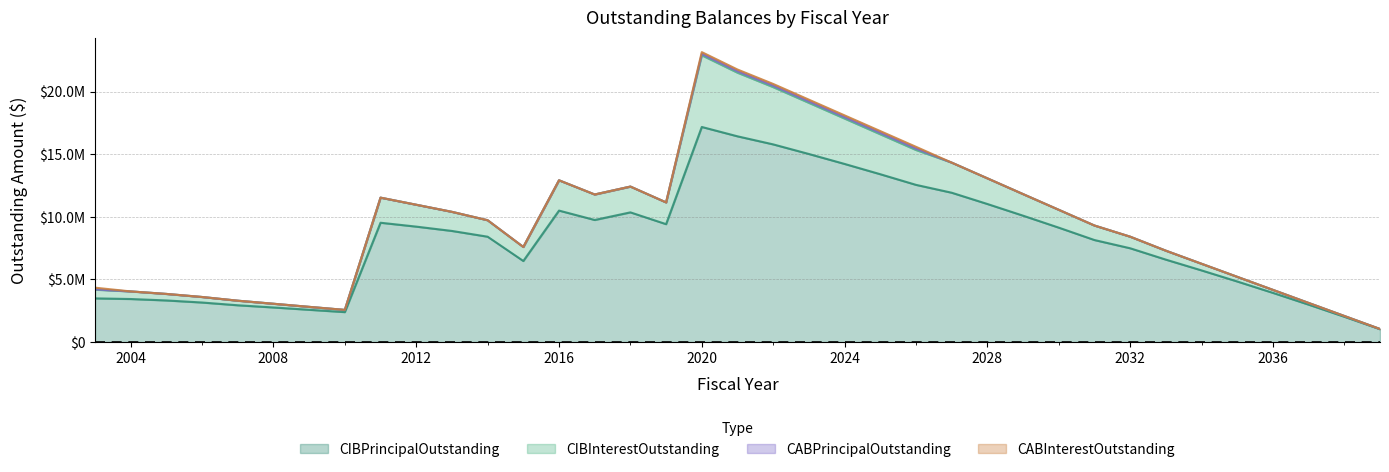

True or false: CIBPrincipalOutstanding has a value of 10495000.0 at 2016.

True